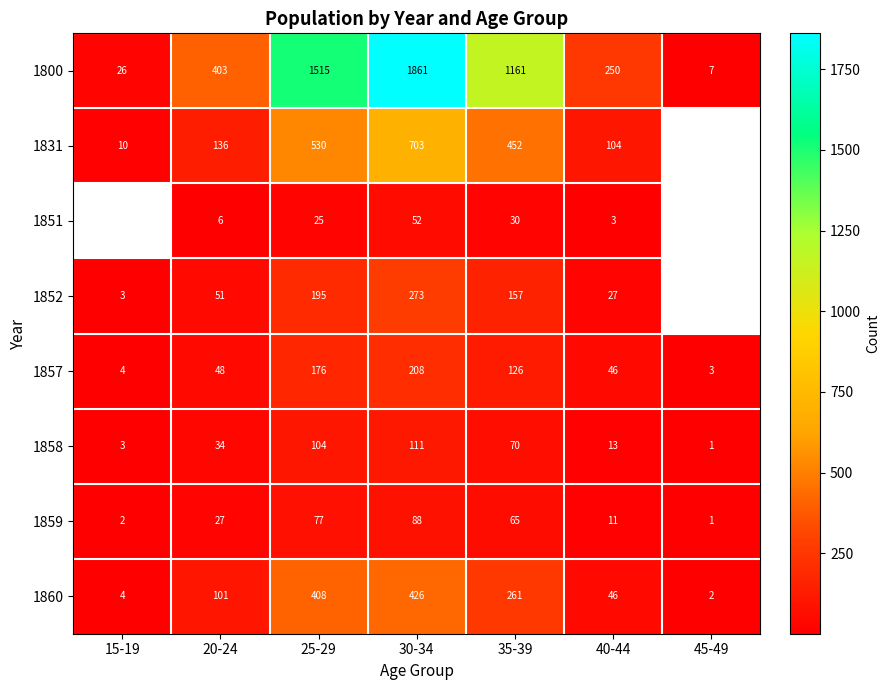

Rank the series at 25-29 from lowest to highest value.

1851, 1859, 1858, 1857, 1852, 1860, 1831, 1800